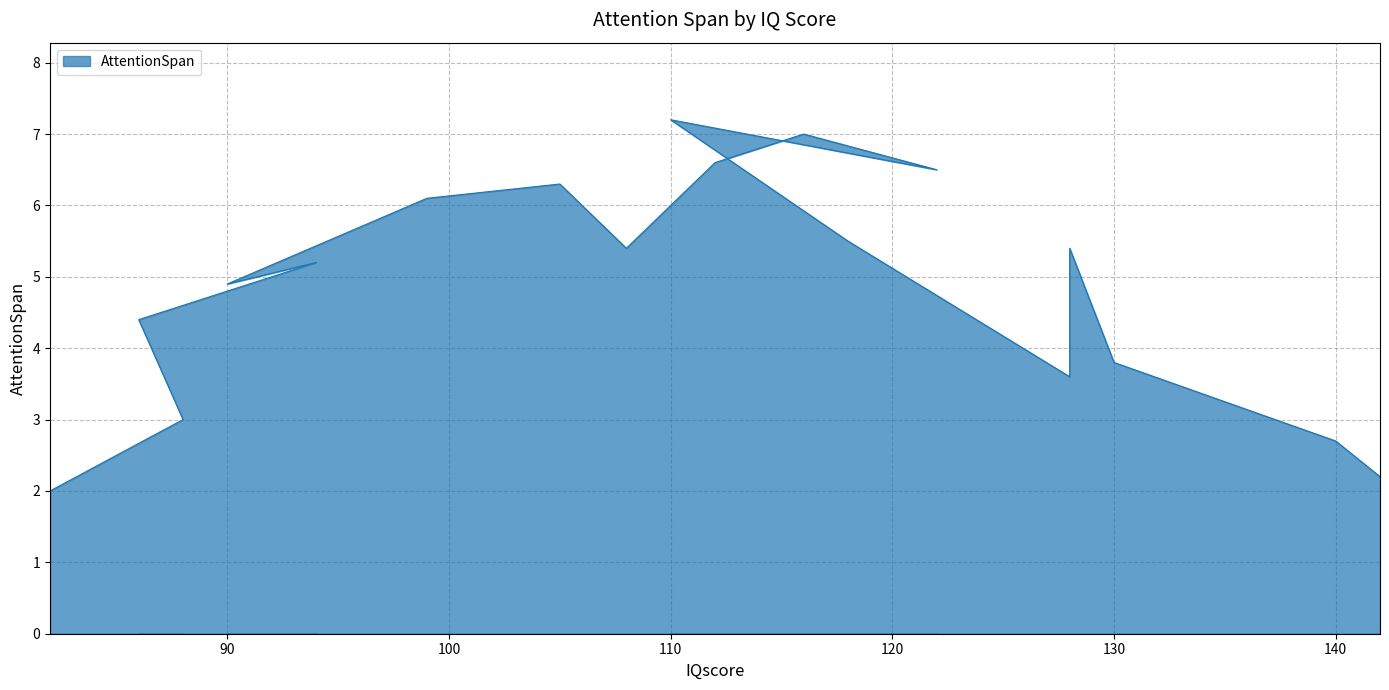

Reading left to right, transcribe all the data shown in this chart.

82=2.0	88=3.0	86=4.4	94=5.2	90=4.9	99=6.1	105=6.3	108=5.4	112=6.6	116=7.0	122=6.5	110=7.2	118=5.5	128=3.6	128=5.4	130=3.8	140=2.7	142=2.2